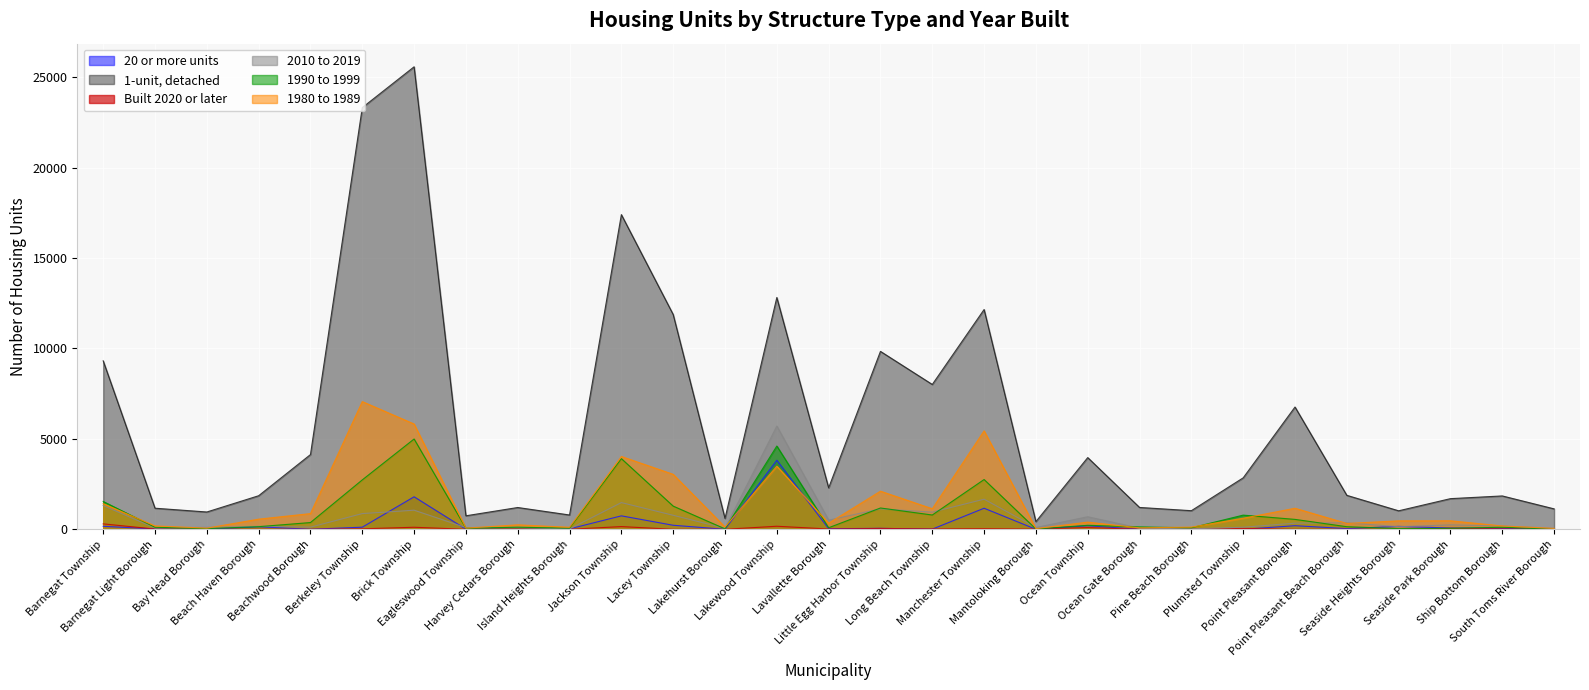

Rank the categories by 1-unit, detached value from lowest to highest.

Mantoloking Borough, Lakehurst Borough, Eagleswood Township, Island Heights Borough, Bay Head Borough, Seaside Heights Borough, Pine Beach Borough, South Toms River Borough, Barnegat Light Borough, Harvey Cedars Borough, Ocean Gate Borough, Seaside Park Borough, Ship Bottom Borough, Beach Haven Borough, Point Pleasant Beach Borough, Lavallette Borough, Plumsted Township, Ocean Township, Beachwood Borough, Point Pleasant Borough, Long Beach Township, Barnegat Township, Little Egg Harbor Township, Lacey Township, Manchester Township, Lakewood Township, Jackson Township, Berkeley Township, Brick Township